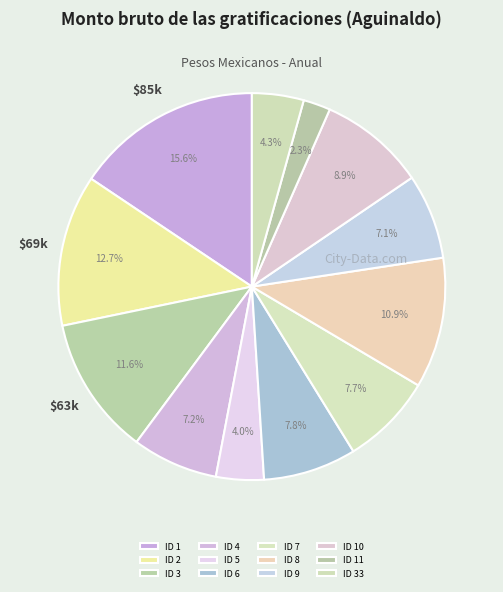

Which has a higher value, ID 1 or ID 8?

ID 1